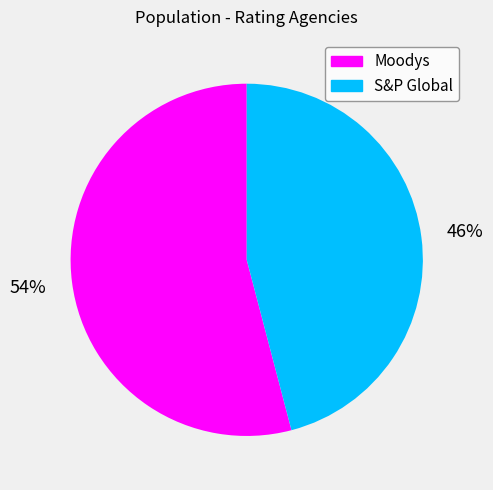

True or false: Moodys accounts for 54% of the total.

True